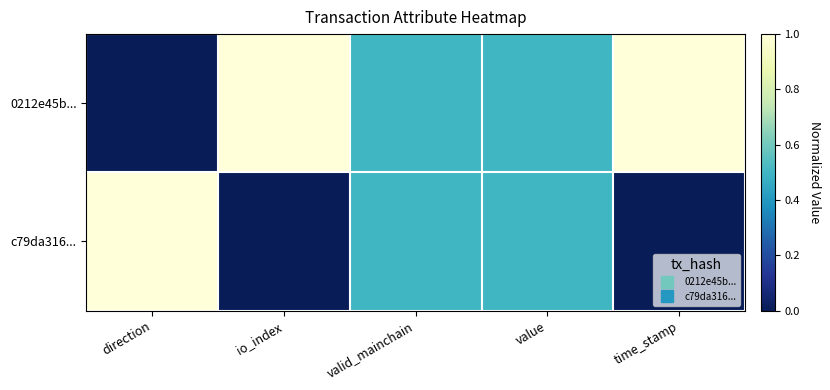

List the series in order of their overall mean, highest first.

0212e45b..., c79da316...